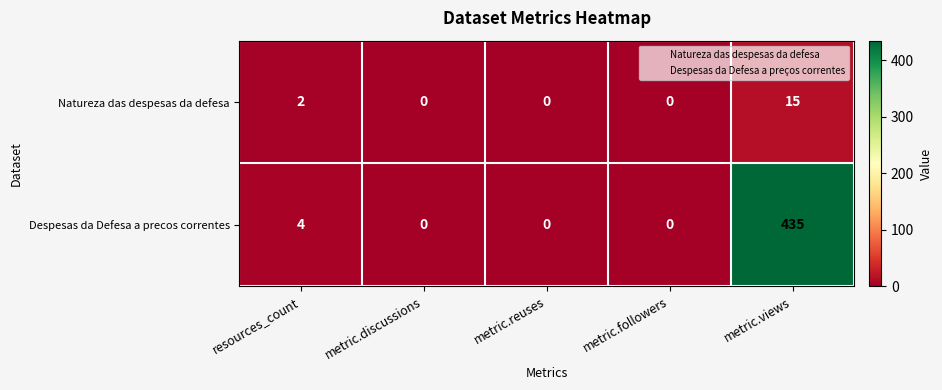

Which series has the largest range (max minus min)?

Despesas da Defesa a precos correntes